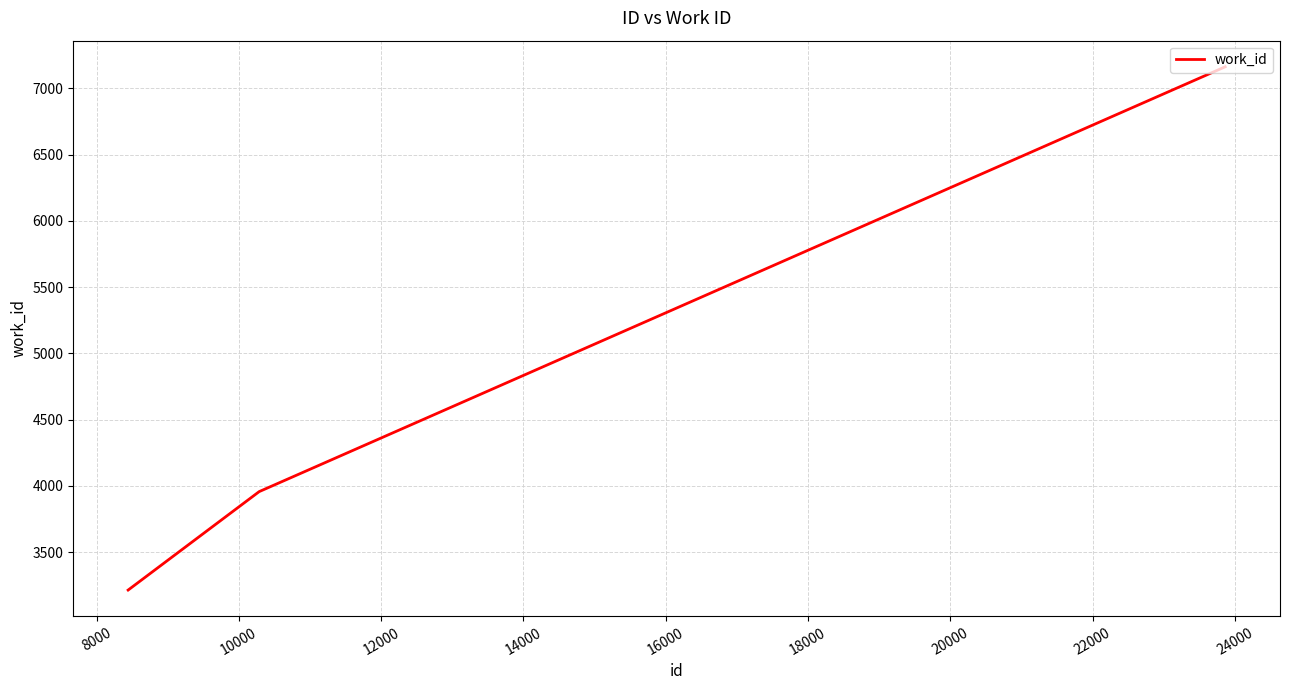

How many series are shown in this chart?

1